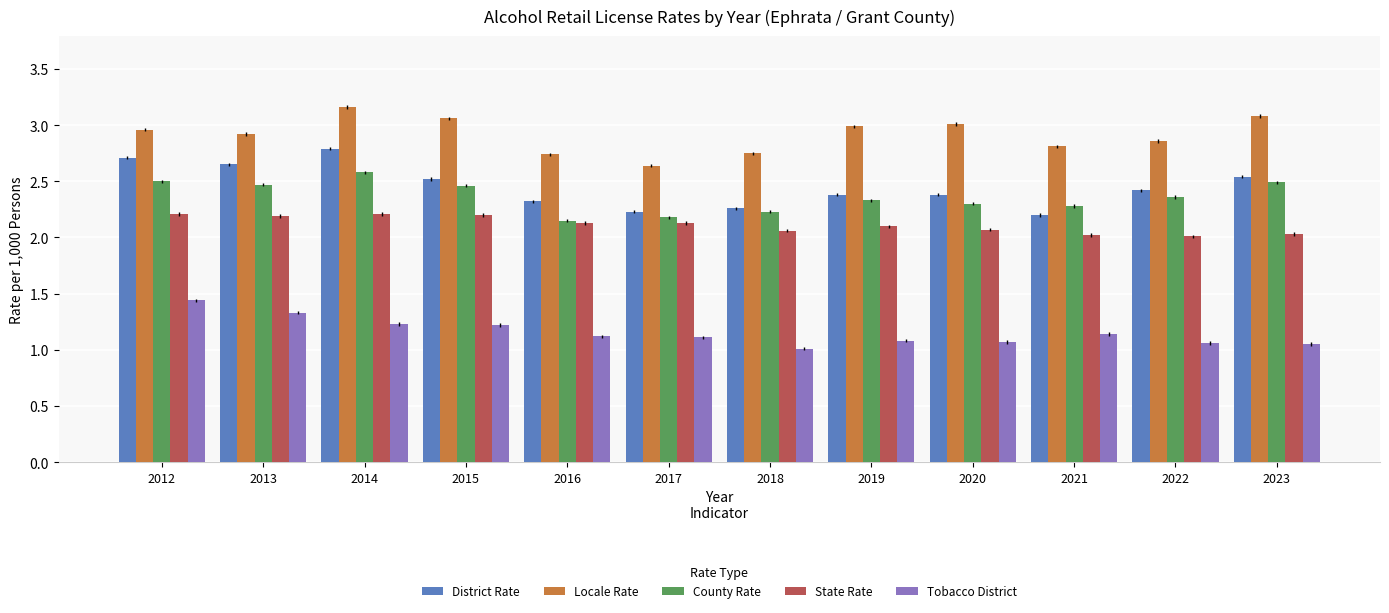

What is the smallest value displayed?

1.0